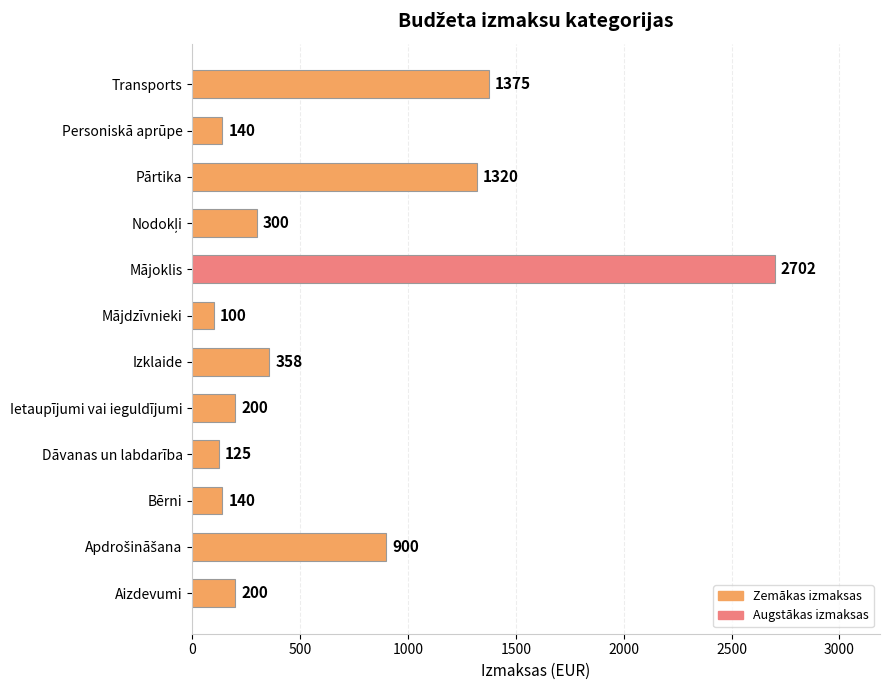

What value does the data have at Izklaide, to the nearest 10?

360